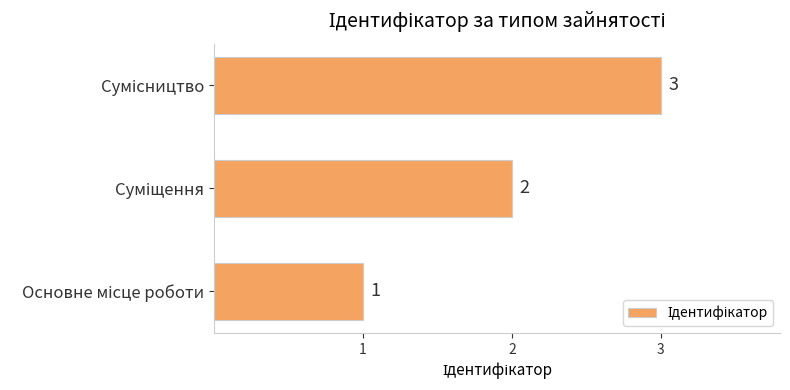

What is the sum of all values?

6